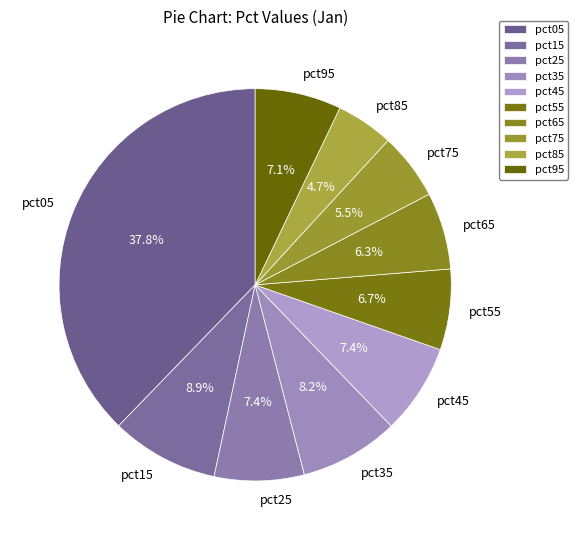

Which slice is the smallest?

pct85